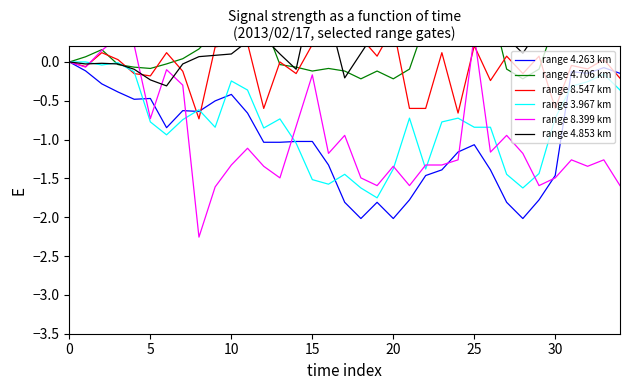

Is the value of range 4.706 km at 28 greater than the value of range 4.853 km at 25?

Yes